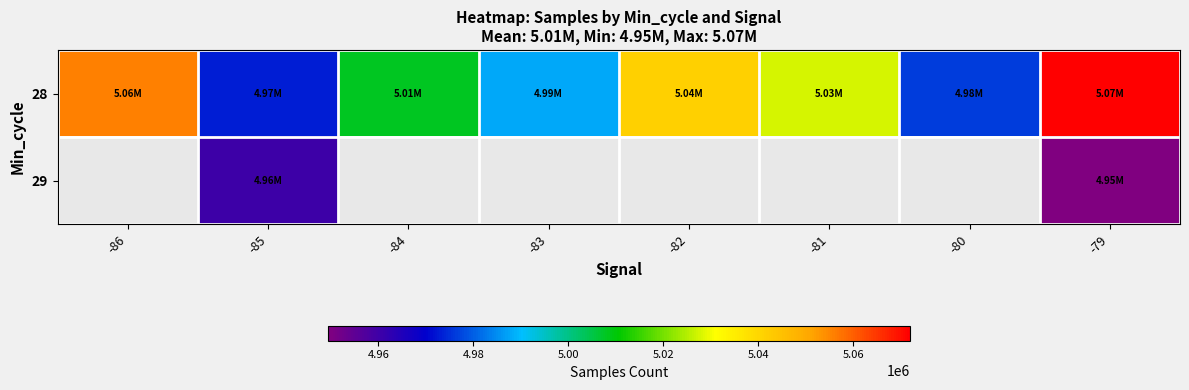

What is the lowest value of the 28 series?

4973000.5